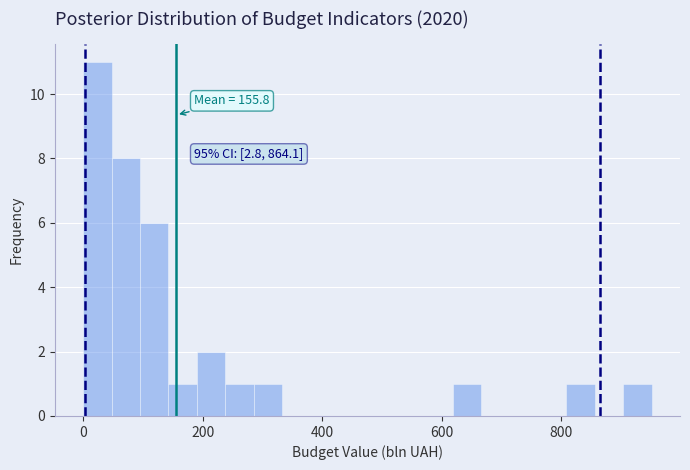

Read against the x-axis, roughly where is the centre of the tallest bar?

20